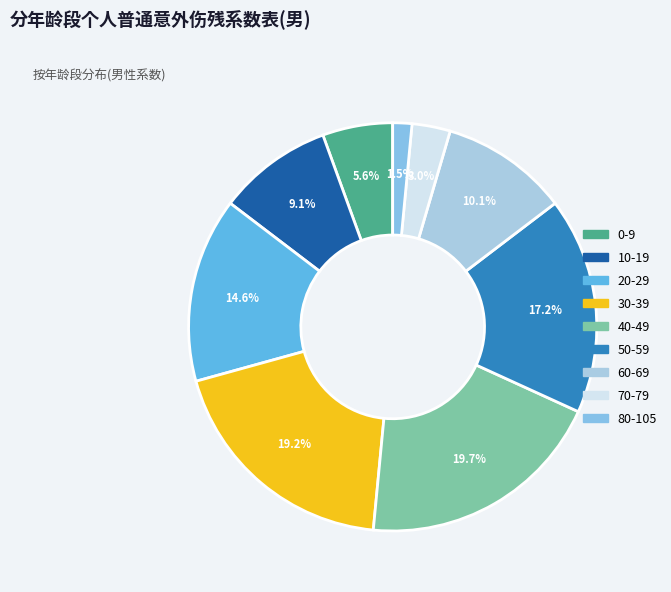

Which slice is the largest?

40-49